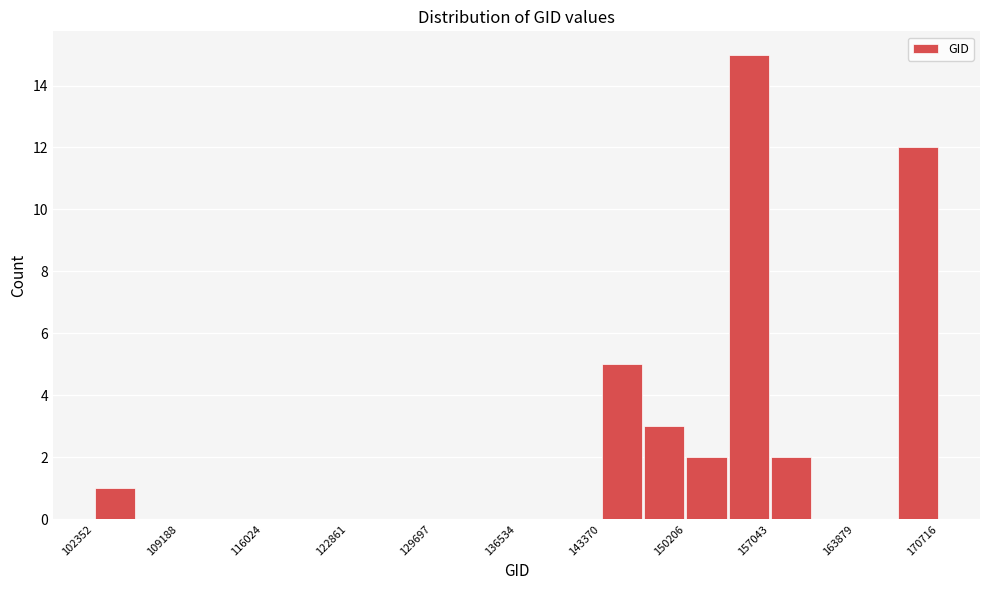

Around what value on the x-axis is the tallest bar? Give the approximate position of its centre, as read against the axis.

155000